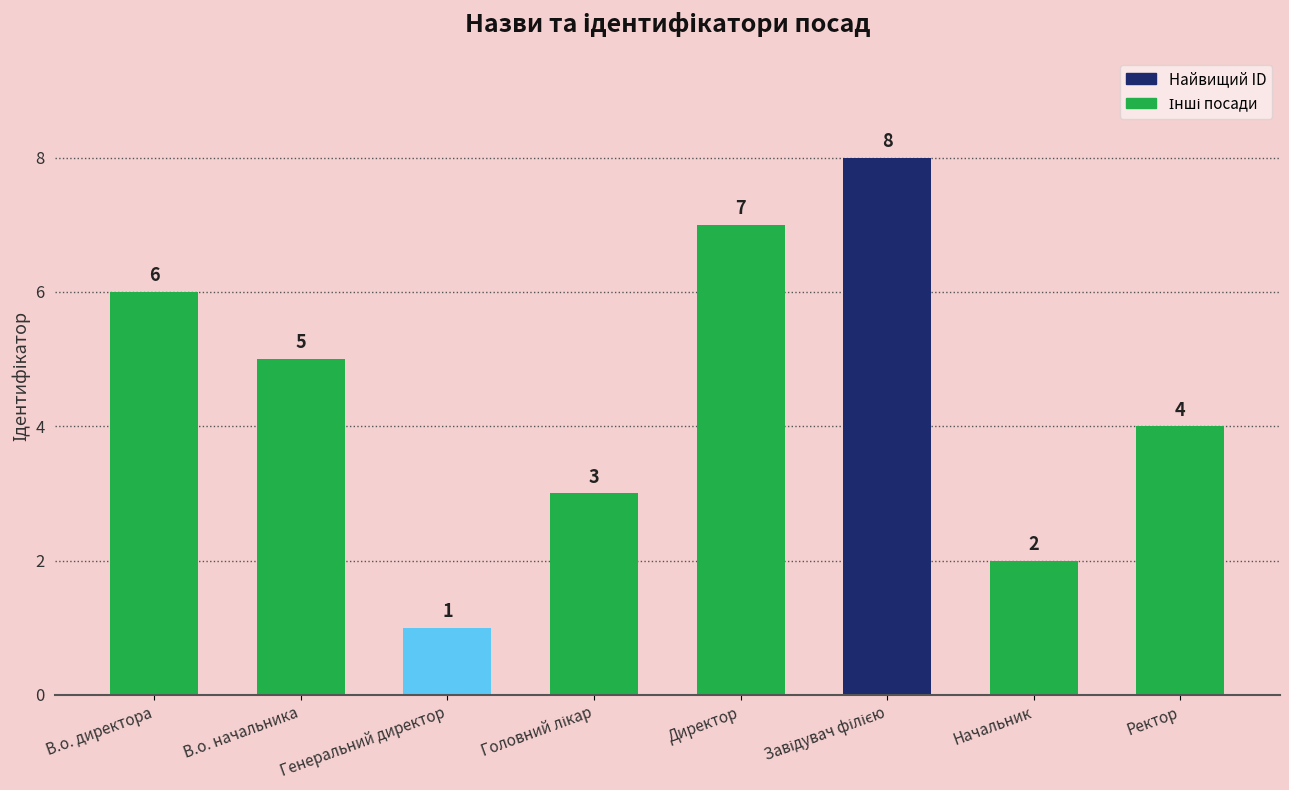

What is the change in value from В.о. директора to Генеральний директор?

-5